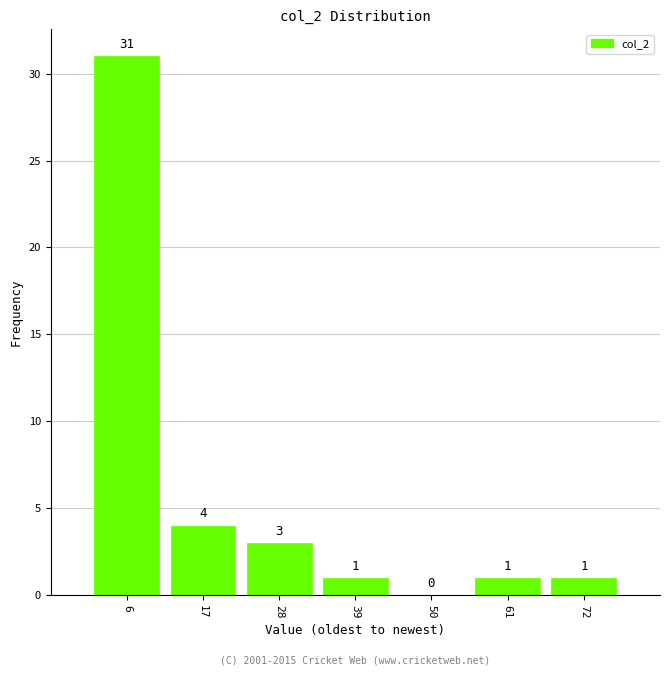

Reading left to right, transcribe this chart: for each bar, give the range it covers on the x-axis and its height. The bar edges are not printed on the chart, so give them approximately, as read against the axis.

2 to 12: 31
12 to 22: 4
22 to 34: 3
34 to 44: 1
44 to 56: 0
56 to 66: 1
66 to 78: 1